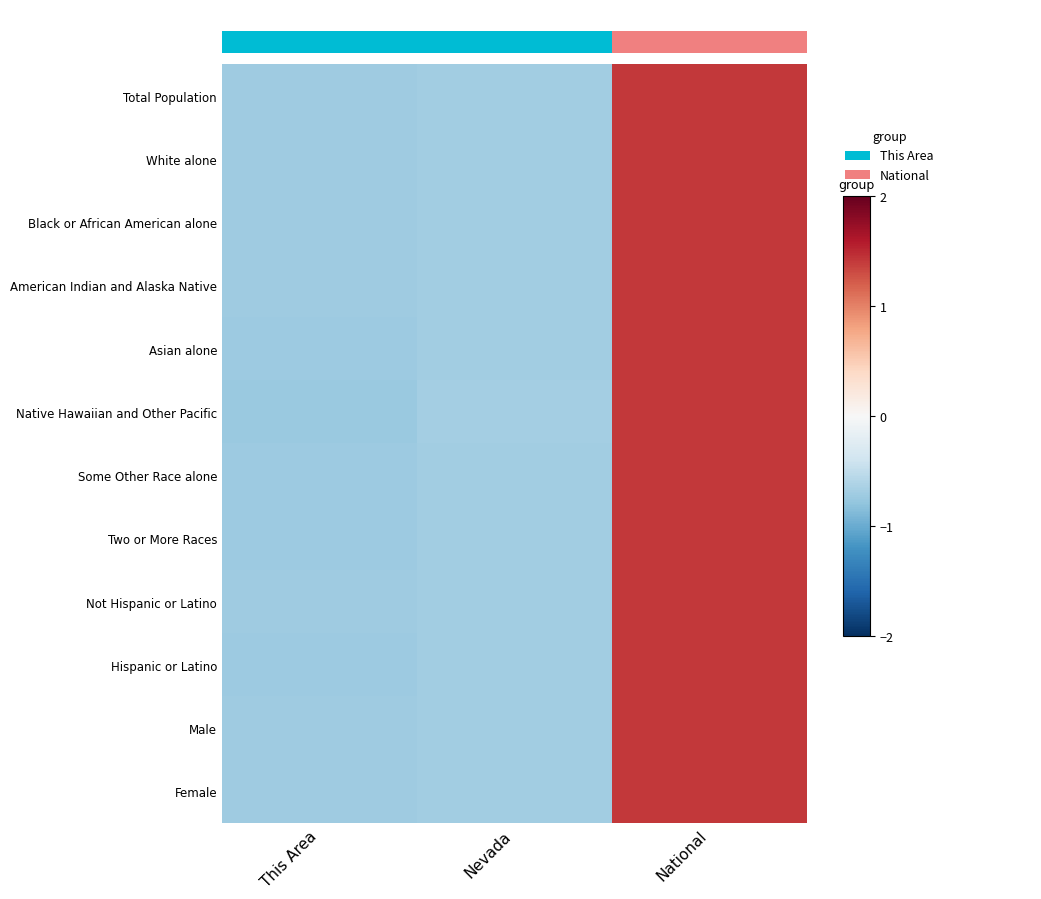

Reading right to left, list all the values displayed in this chart.

Total Population: National=1.4	Nevada=-0.7	This Area=-0.7
White alone: National=1.4	Nevada=-0.7	This Area=-0.7
Black or African American alone: National=1.4	Nevada=-0.7	This Area=-0.7
American Indian and Alaska Native: National=1.4	Nevada=-0.7	This Area=-0.7
Asian alone: National=1.4	Nevada=-0.7	This Area=-0.7
Native Hawaiian and Other Pacific: National=1.4	Nevada=-0.7	This Area=-0.7
Some Other Race alone: National=1.4	Nevada=-0.7	This Area=-0.7
Two or More Races: National=1.4	Nevada=-0.7	This Area=-0.7
Not Hispanic or Latino: National=1.4	Nevada=-0.7	This Area=-0.7
Hispanic or Latino: National=1.4	Nevada=-0.7	This Area=-0.7
Male: National=1.4	Nevada=-0.7	This Area=-0.7
Female: National=1.4	Nevada=-0.7	This Area=-0.7